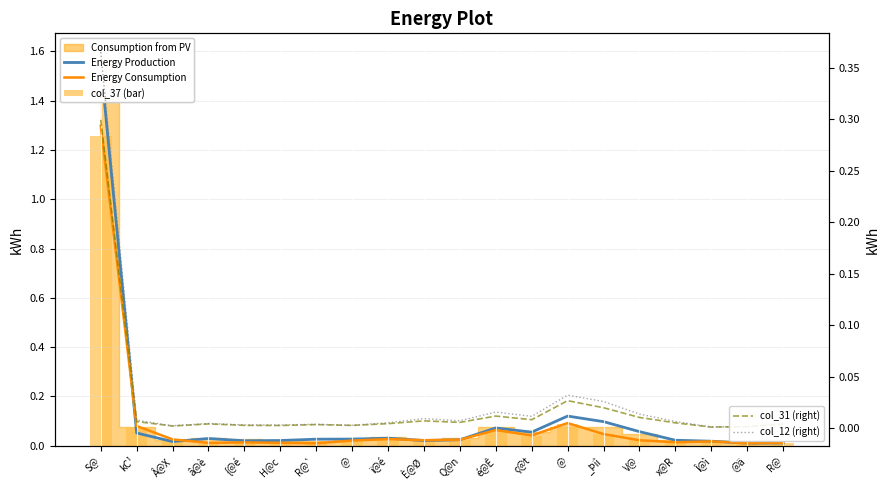

Which series has the widest spread of values?

Energy Production